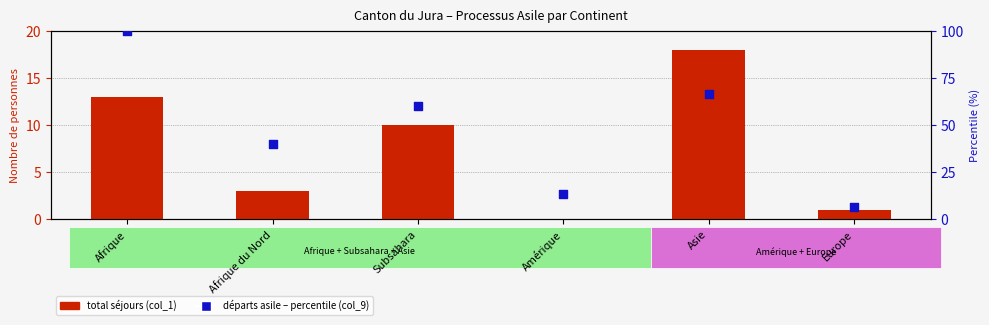

Which series reaches the minimum Y coordinate?

Total (col_1)